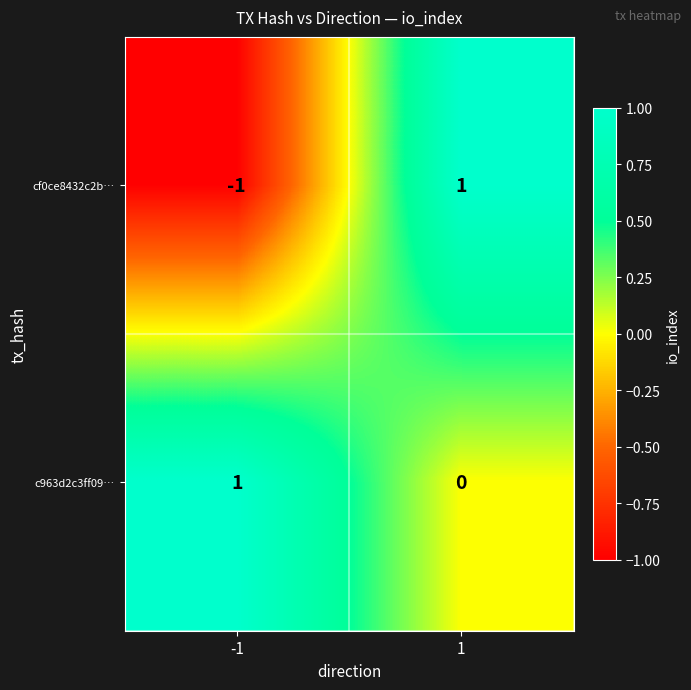

At how many categories does at least one series exceed 0?

2